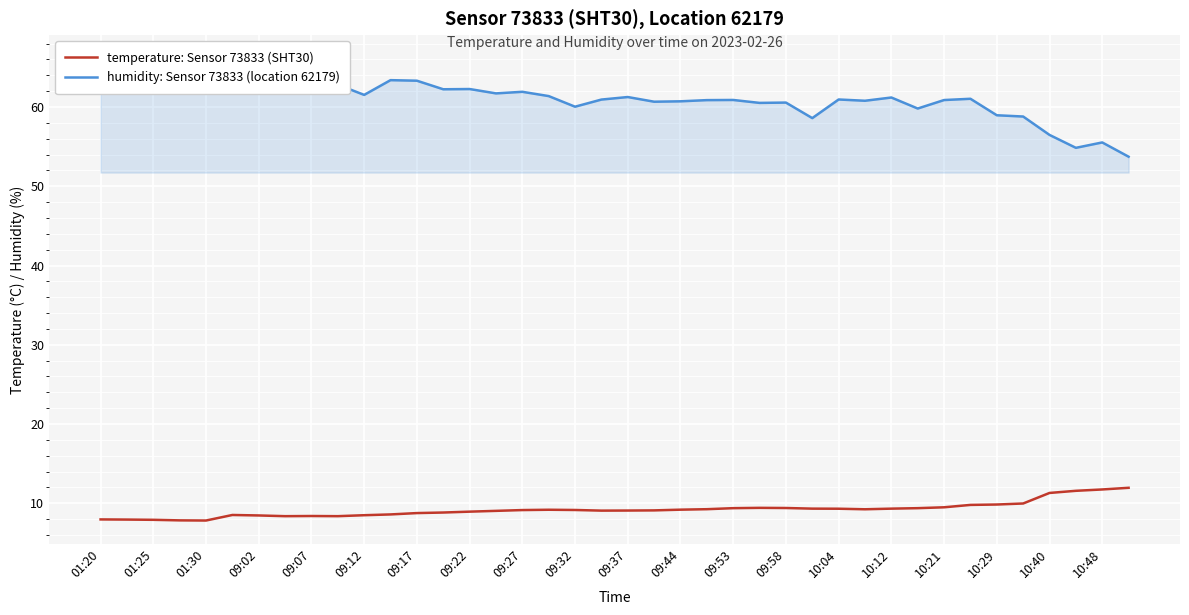

Read the temperature: Sensor 73833 (SHT30) value at 01:20.

8.0